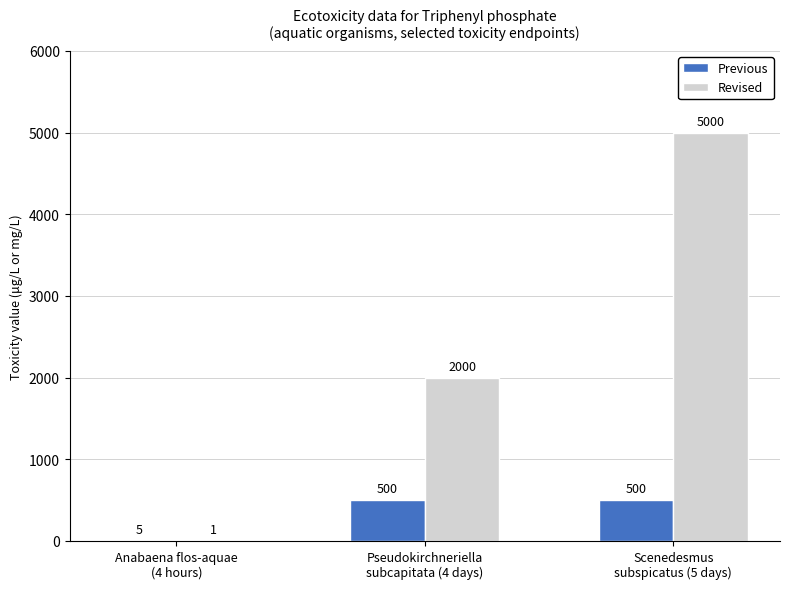

How many Previous values are between 5 and 500?

3